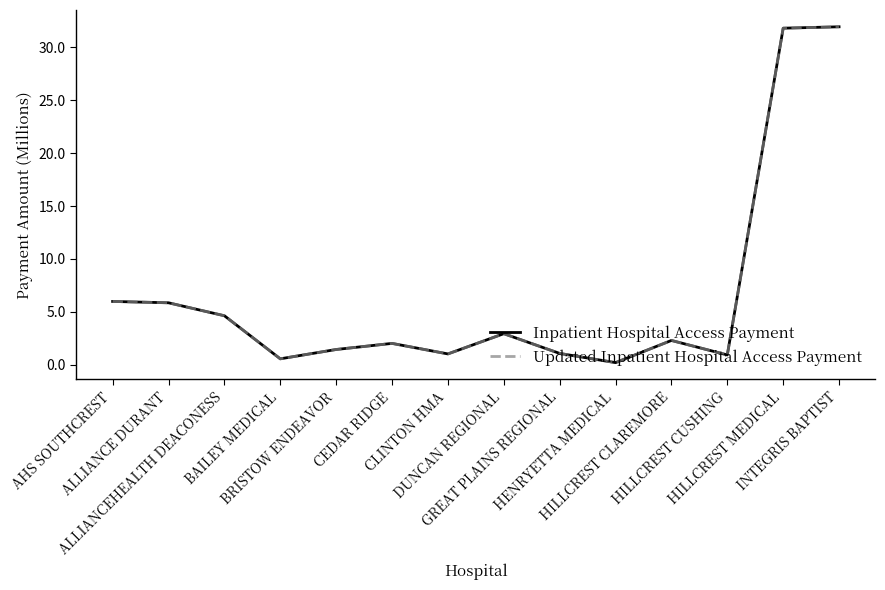

Is this an area chart (filled region under the line)?

No